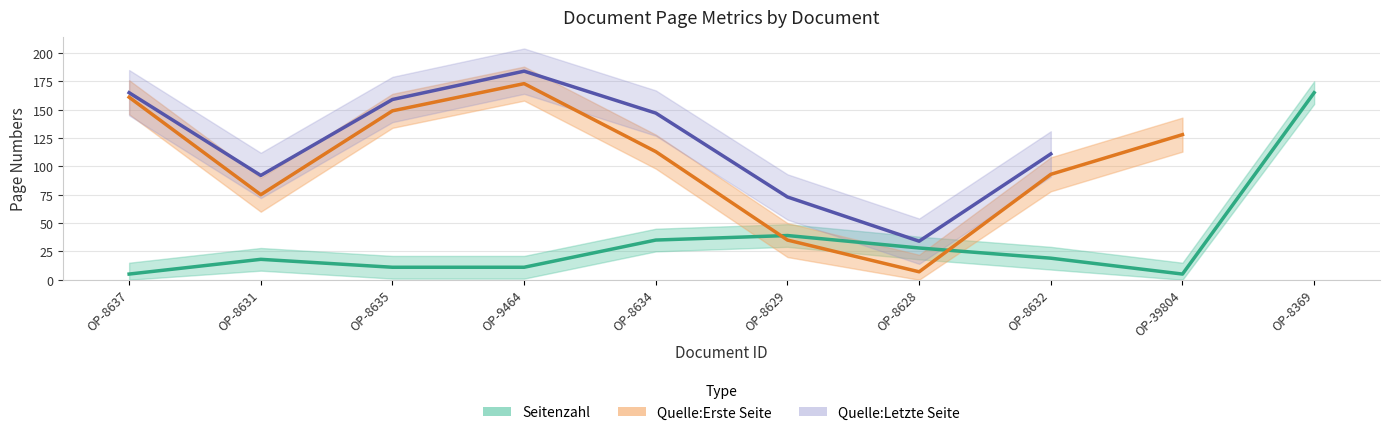

Is the value of Quelle:Letzte Seite at OPUS4-8635 greater than the value of Seitenzahl at OPUS4-9464?

Yes